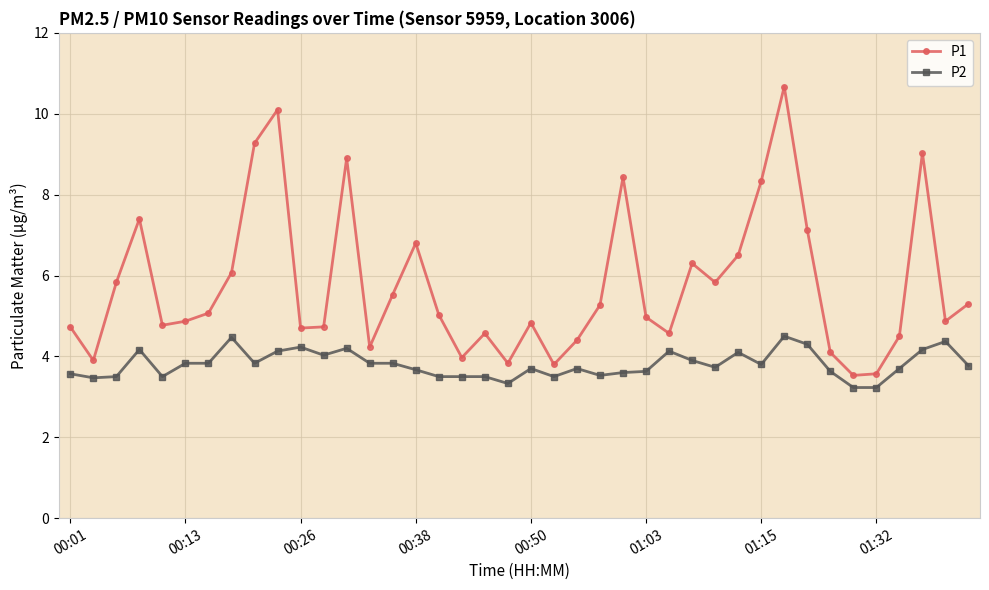

True or false: P1 and P2 intersect in this chart.

False